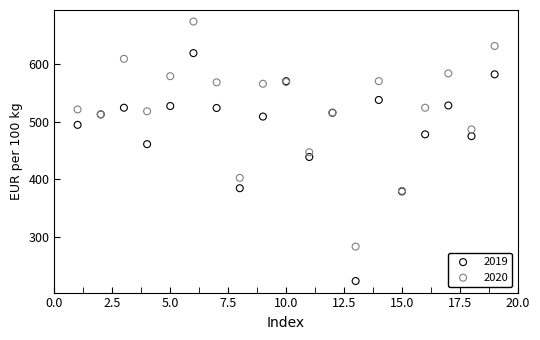

Which series reaches the maximum Y coordinate?

2020